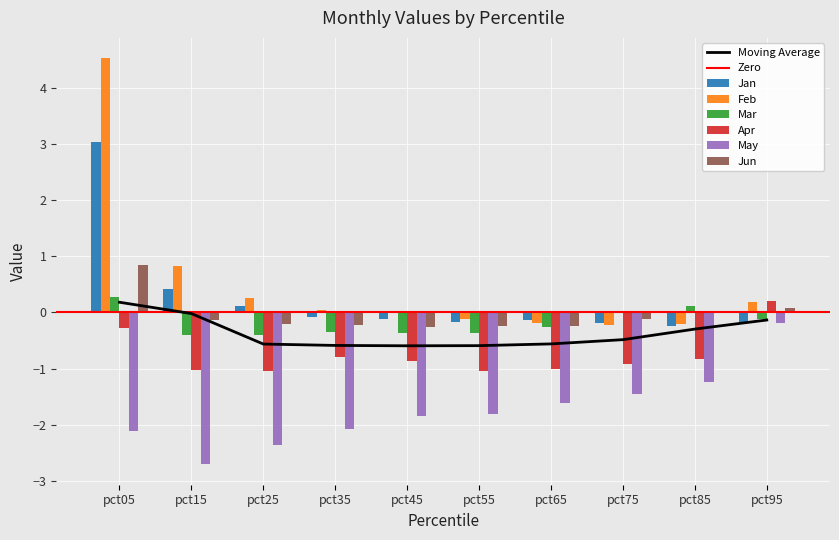

Are the bars grouped side by side (vs. stacked)?

Yes